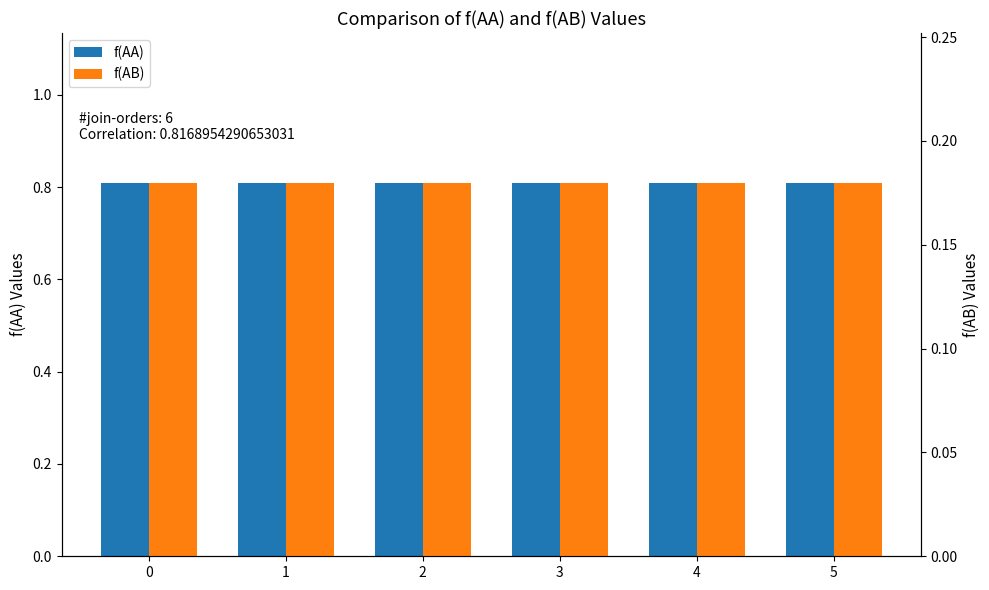

What is the difference between the highest and lowest values at 4?

0.6